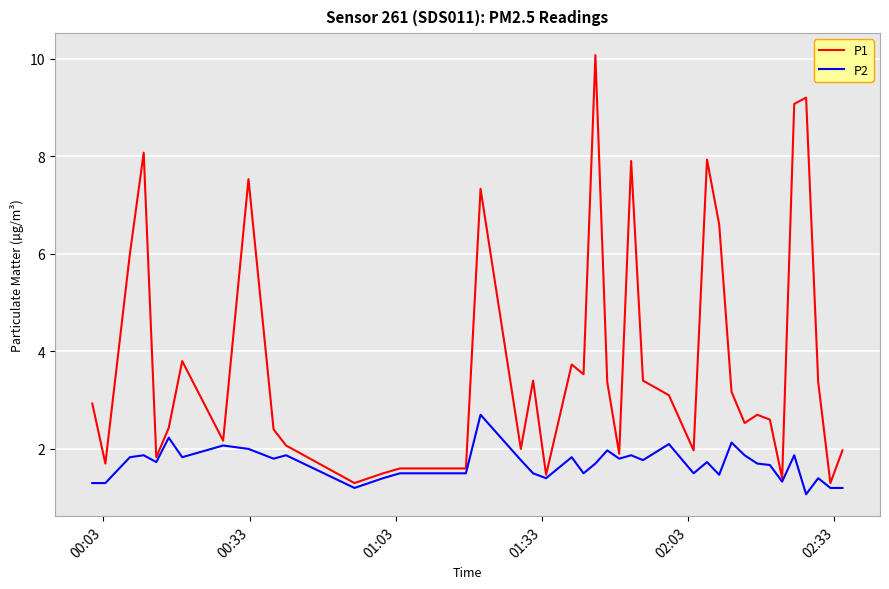

Rank the series by their maximum value, from lowest to highest.

P2, P1